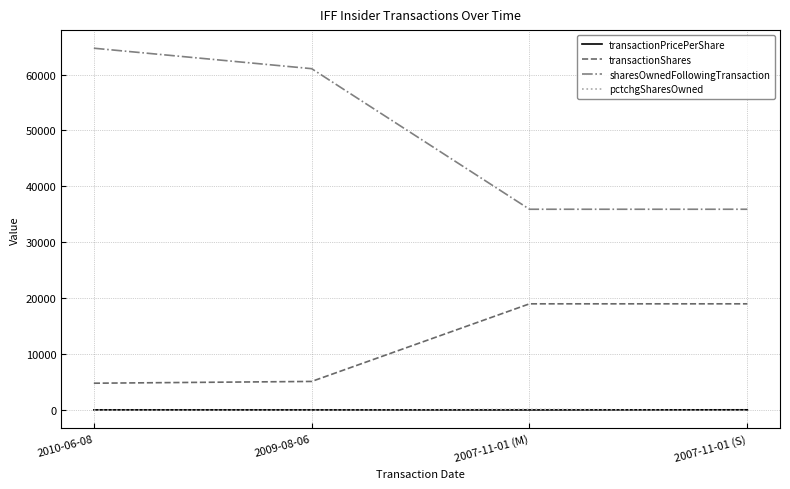

The value of sharesOwnedFollowingTransaction at 2007-11-01 (S) is 35907.0. True or false?

True